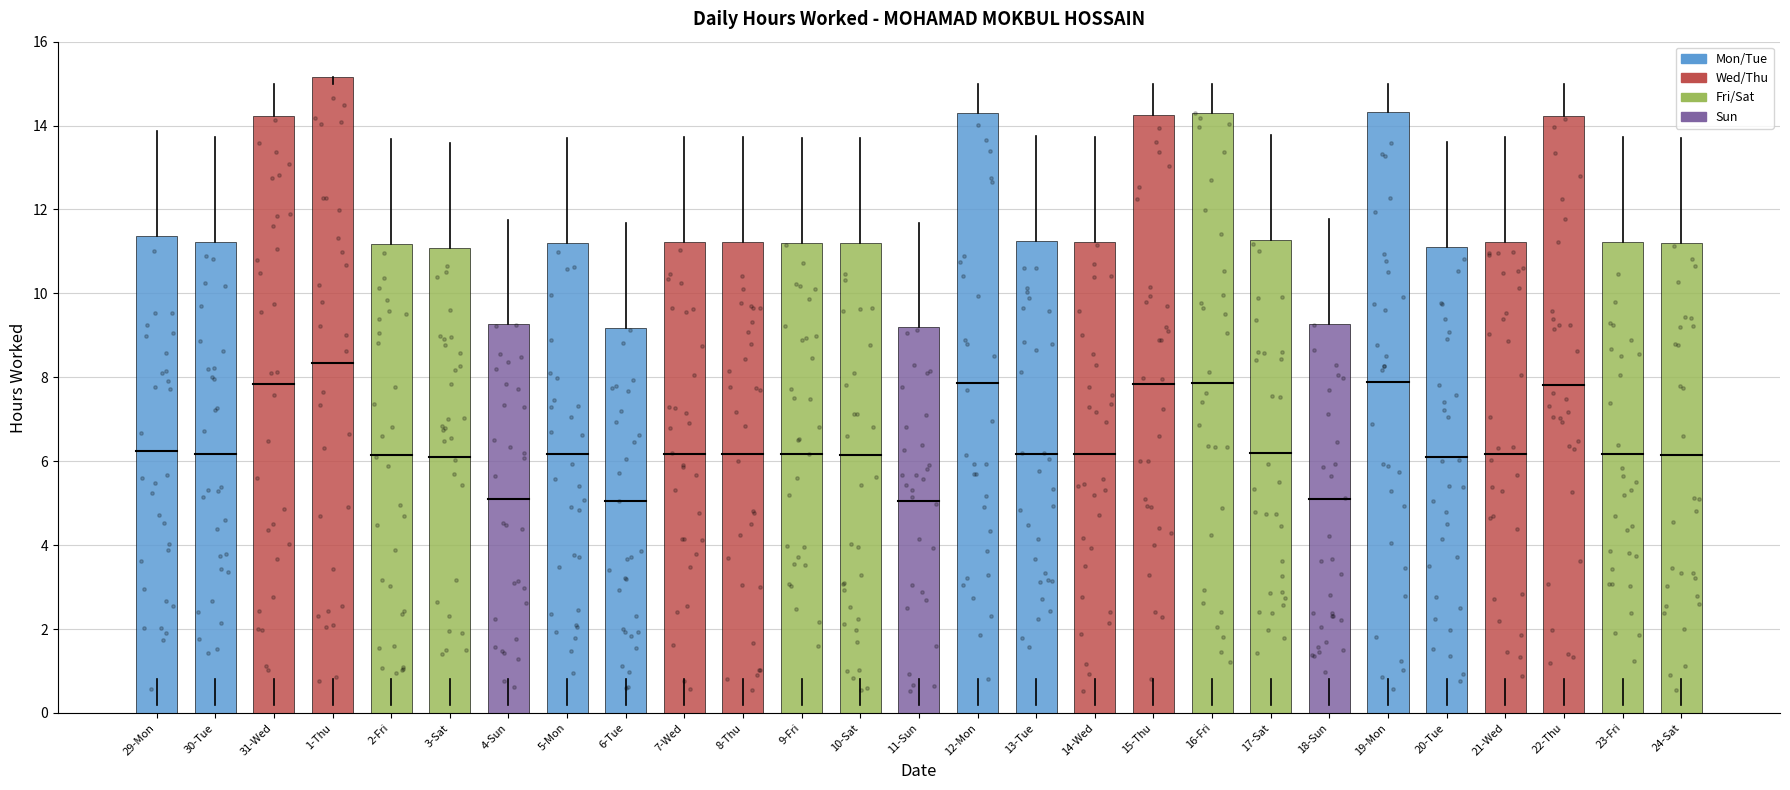

Approximately how many times larger is the value at 11-Sun compared to 15-Thu?

0.6